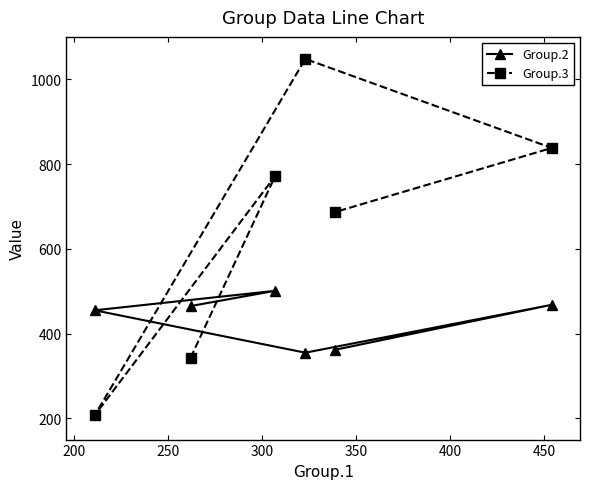

Does the chart display data point markers on the line(s)?

Yes